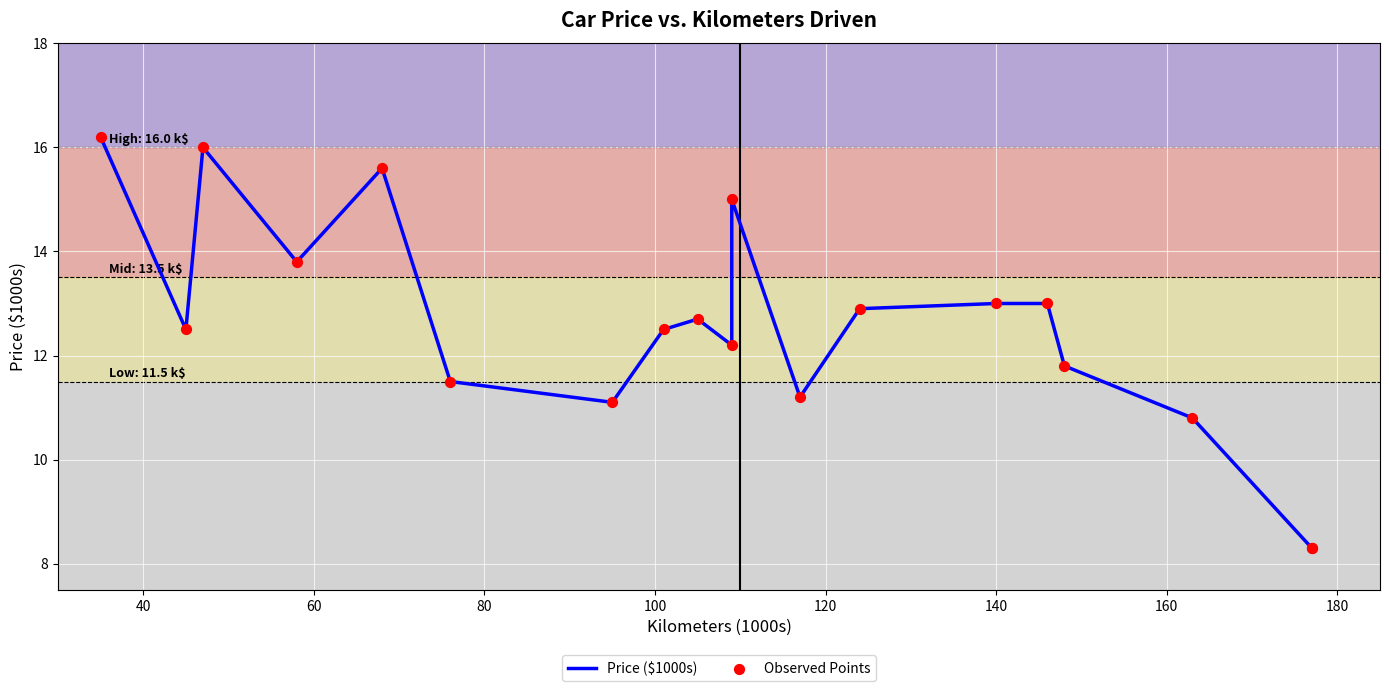

What are all the series names shown in the legend?

Price ($1000s), Observed Points